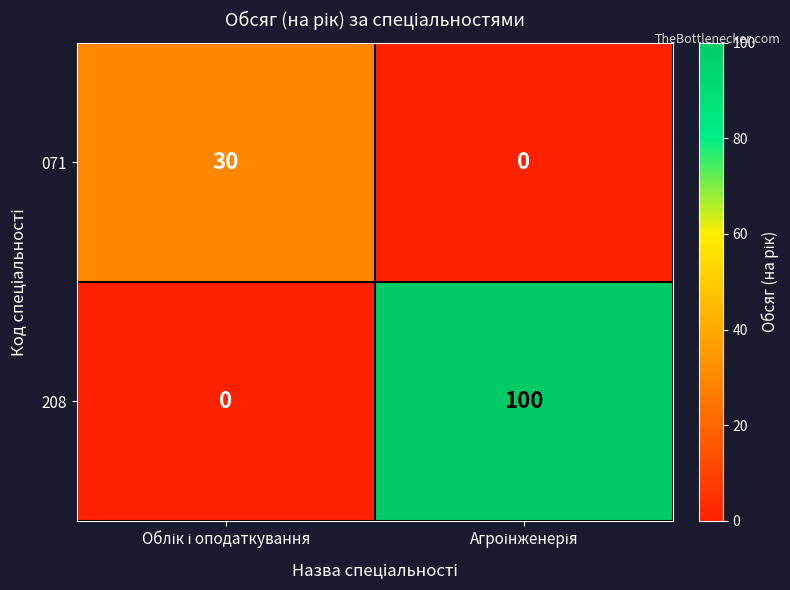

Reading left to right, extract all data points from this chart.

071: 30	0
208: 0	100